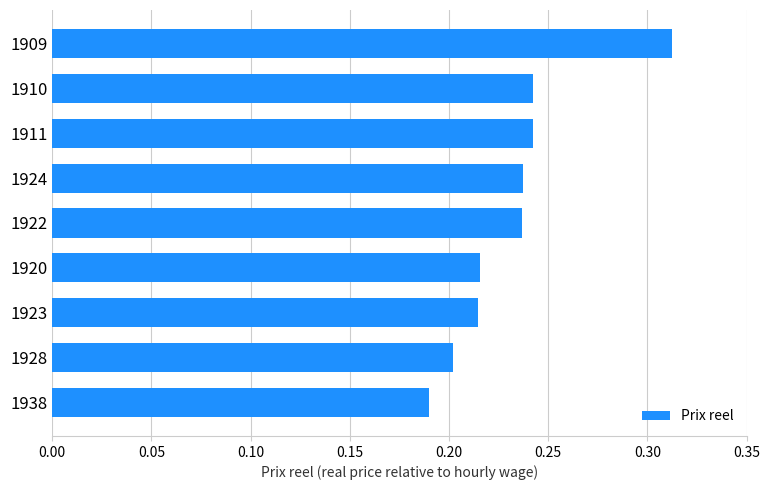

The value at 1909 is 0.5. True or false?

False